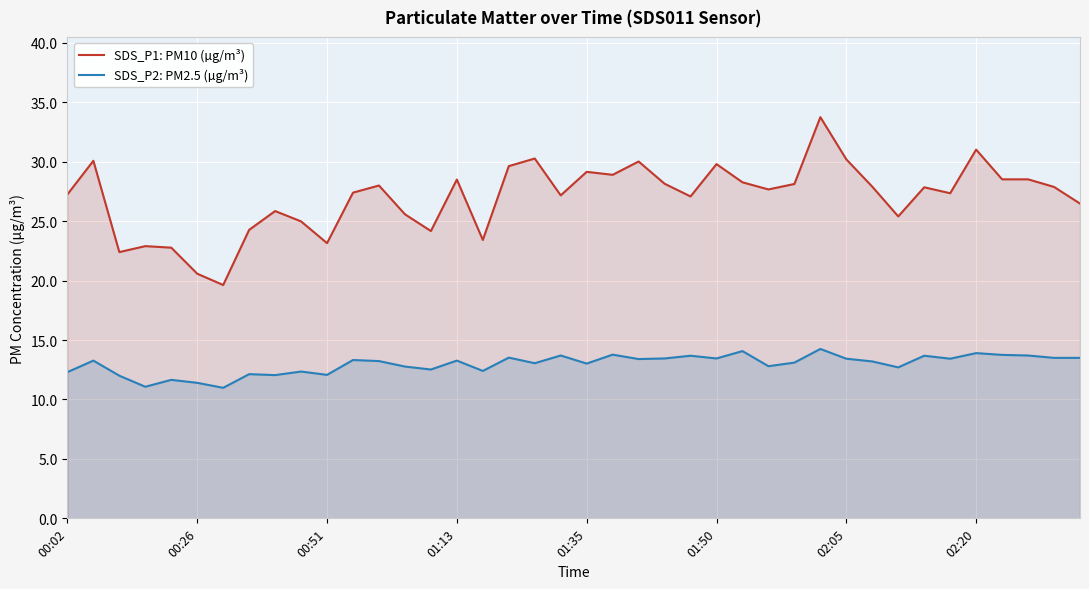

Where is SDS_P1: PM10 (µg/m³) nearest to the value 26?

8